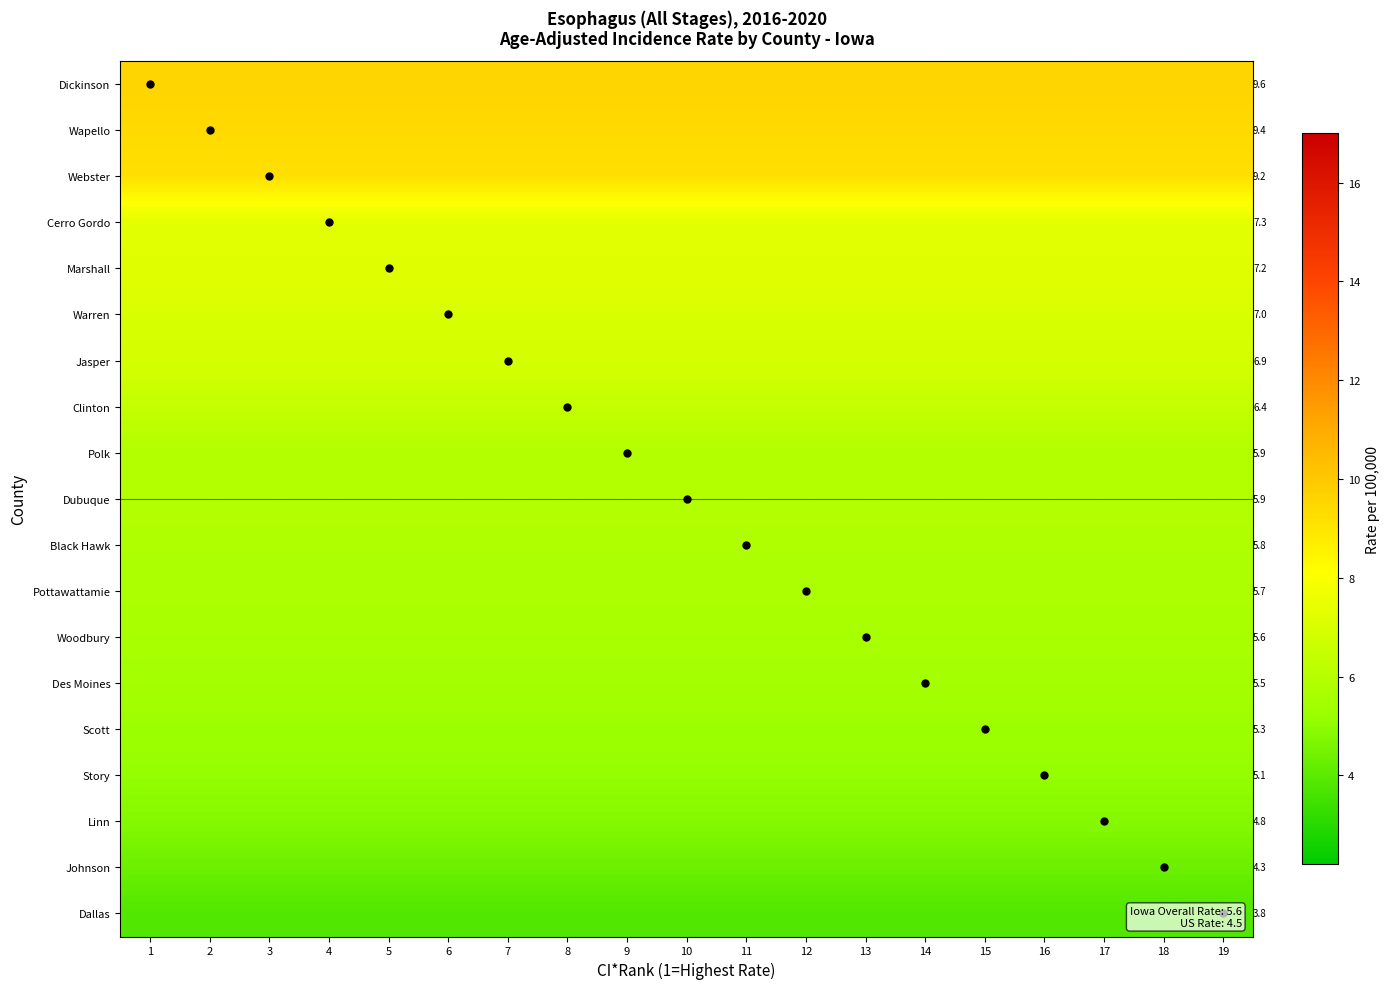

What is the total value across all series at 4?

120.7